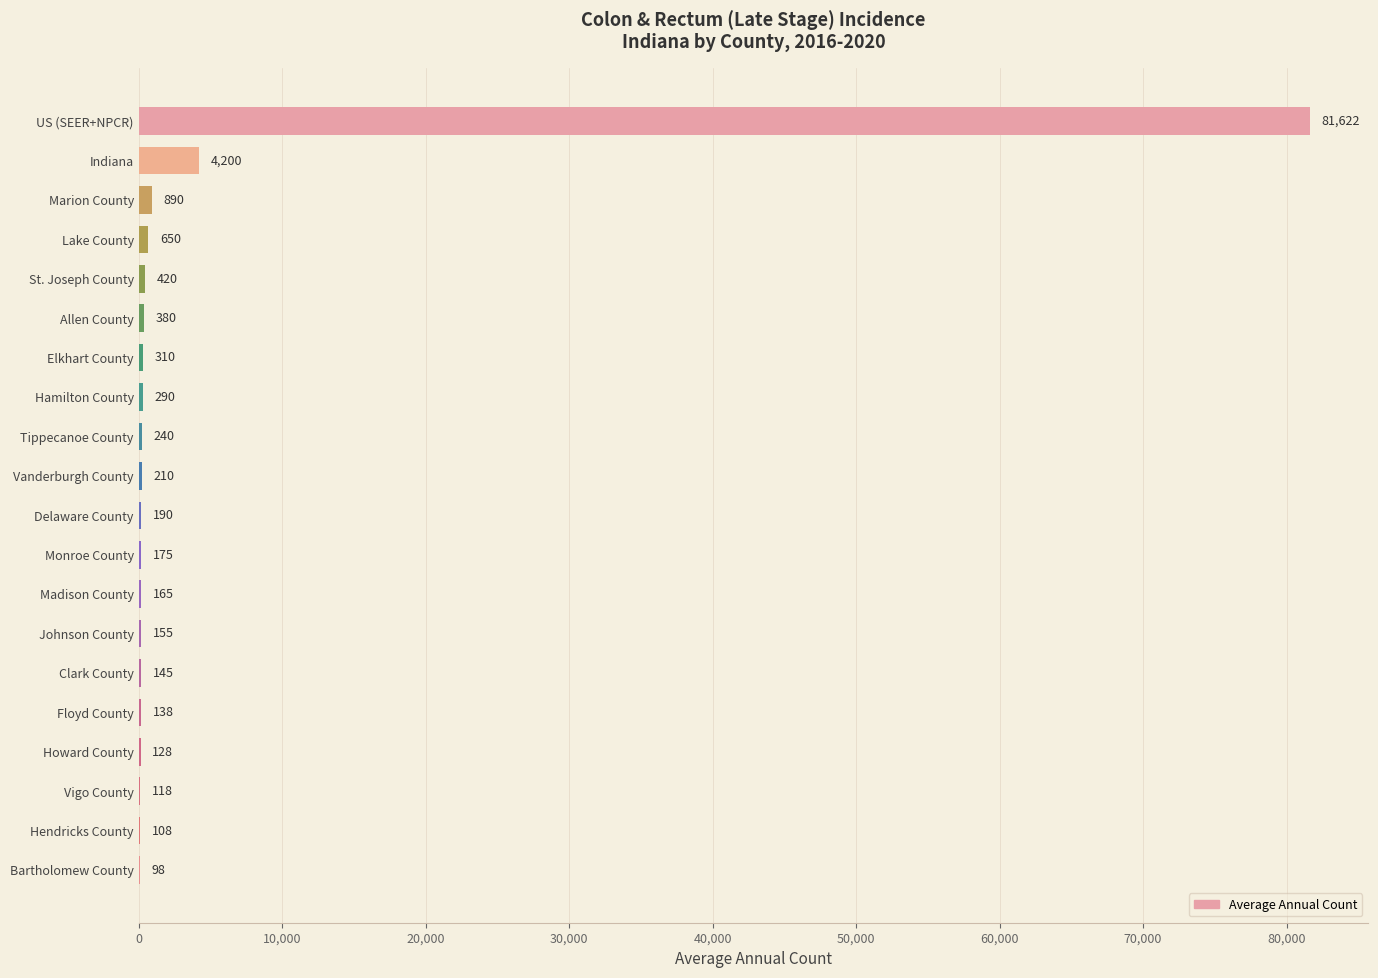

Reading bottom to top, list all the values displayed in this chart.

Bartholomew County=98	Hendricks County=108	Vigo County=118	Howard County=128	Floyd County=138	Clark County=145	Johnson County=155	Madison County=165	Monroe County=175	Delaware County=190	Vanderburgh County=210	Tippecanoe County=240	Hamilton County=290	Elkhart County=310	Allen County=380	St. Joseph County=420	Lake County=650	Marion County=890	Indiana=4200	US (SEER+NPCR)=81622